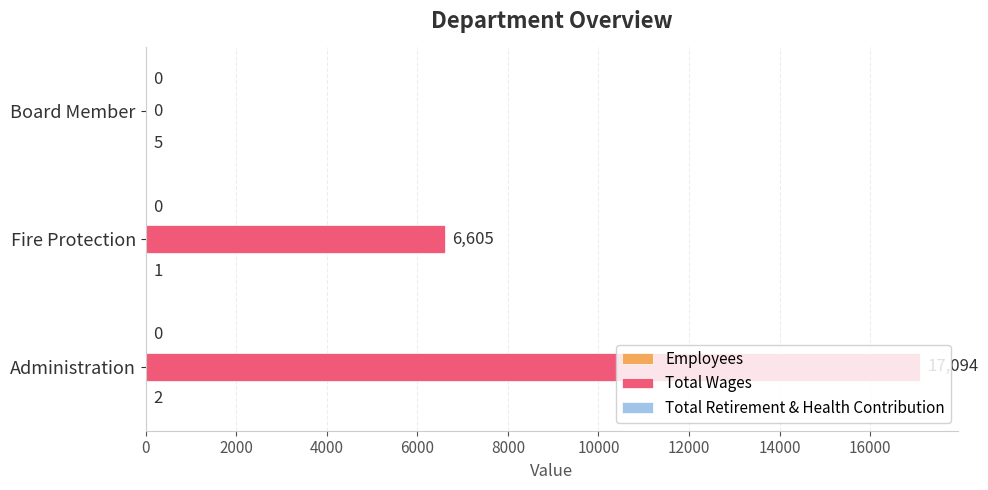

How many values in Total Wages are above zero?

2